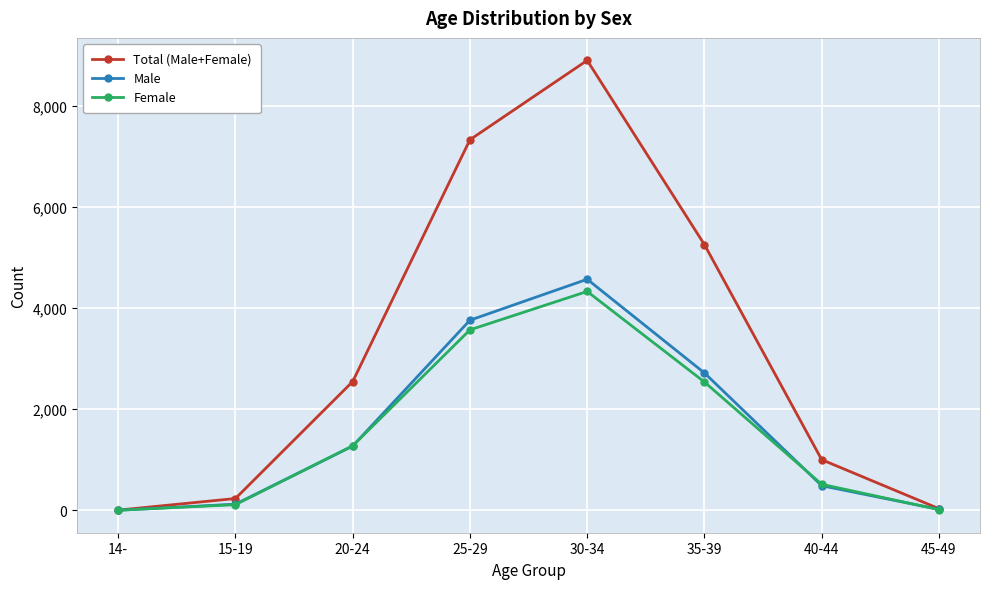

True or false: Male has a value of 4100 at 35-39.

False